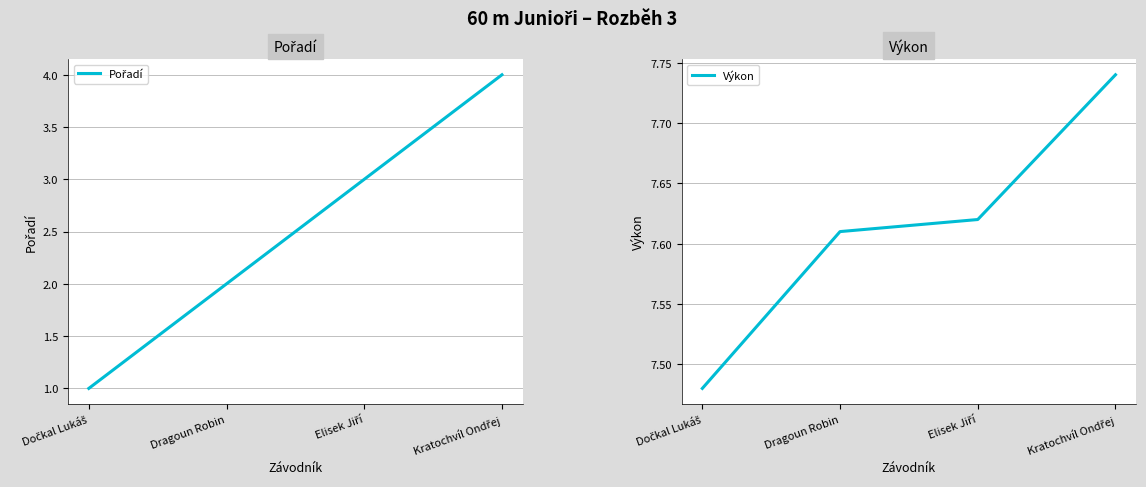

True or false: Výkon and Pořadí intersect in this chart.

False